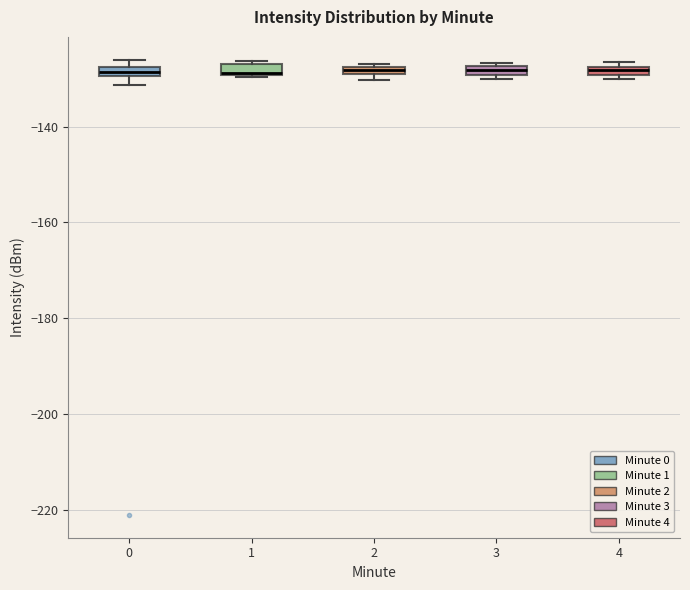

Where is the lower edge of the box at x = 4 on the y-axis? The values are not printed on the chart, so give them approximately, as read against the axis.

-130